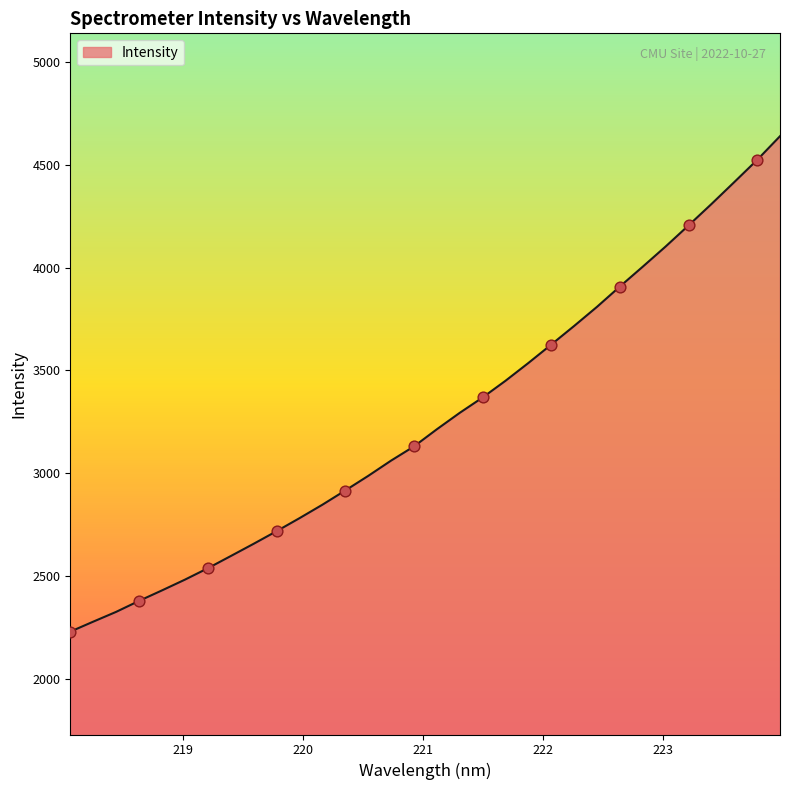

What is the greatest value displayed?

4638.4